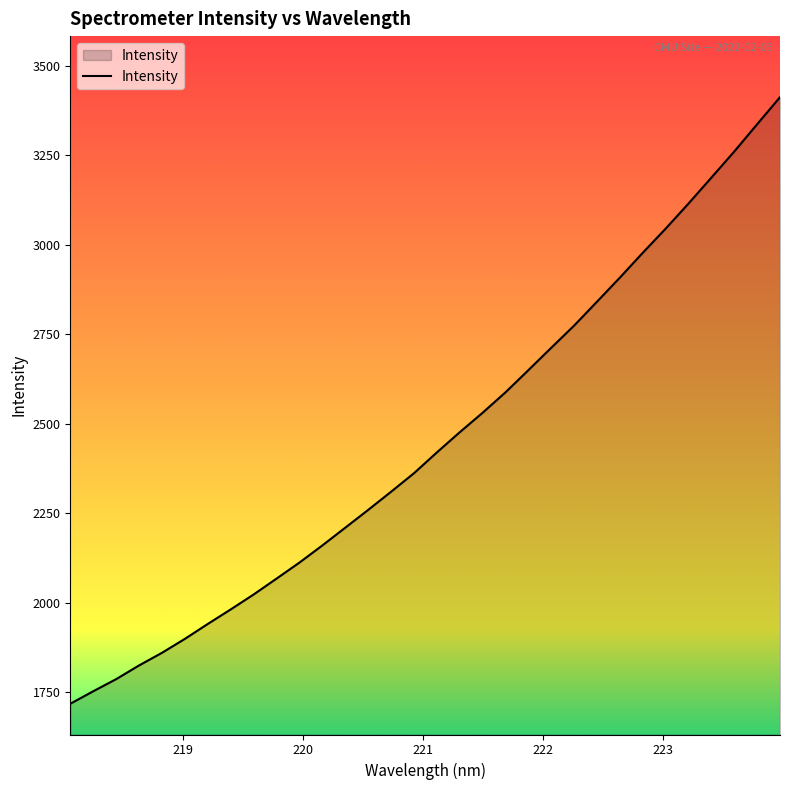

What is the difference between the maximum and minimum values?

1695.1